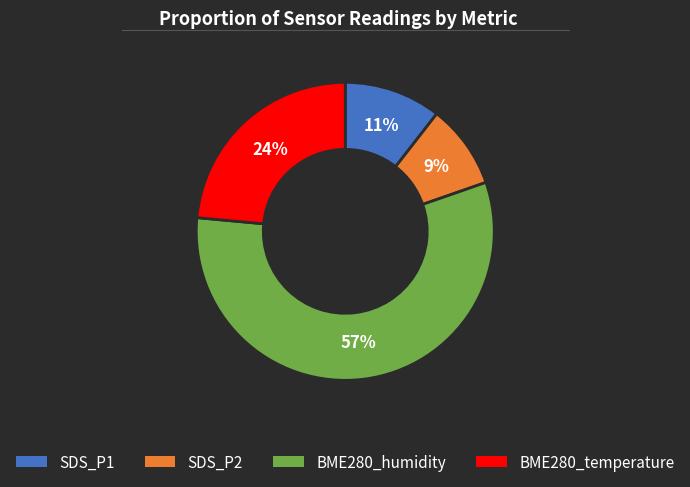

What is the smallest slice in the pie chart?

SDS_P2